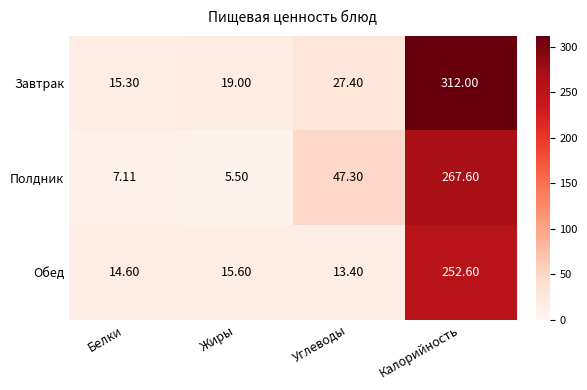

What is the difference between the highest and lowest values at Жиры?

13.5